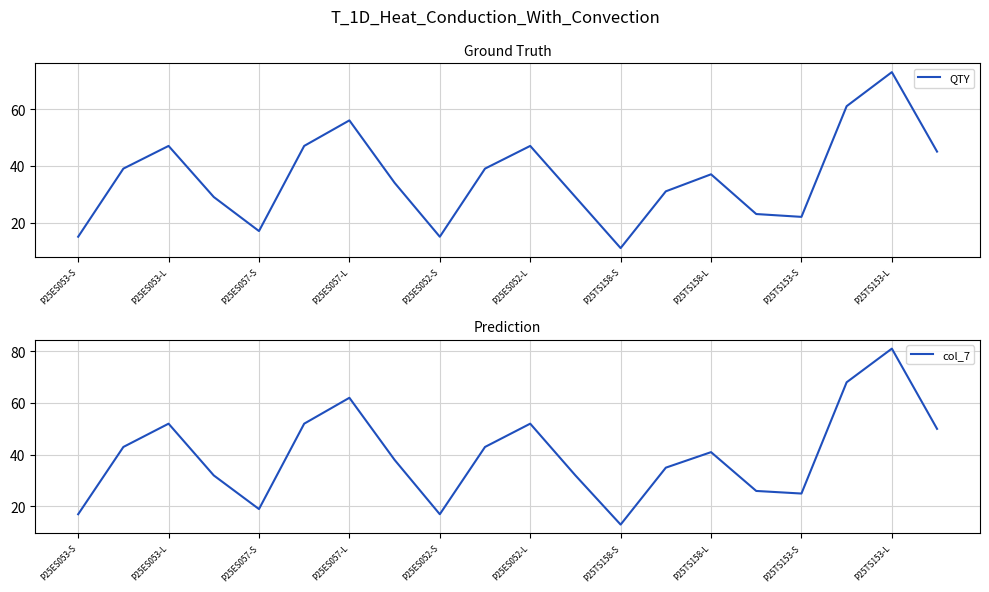

Rank the series by their maximum value, from highest to lowest.

col_7, QTY